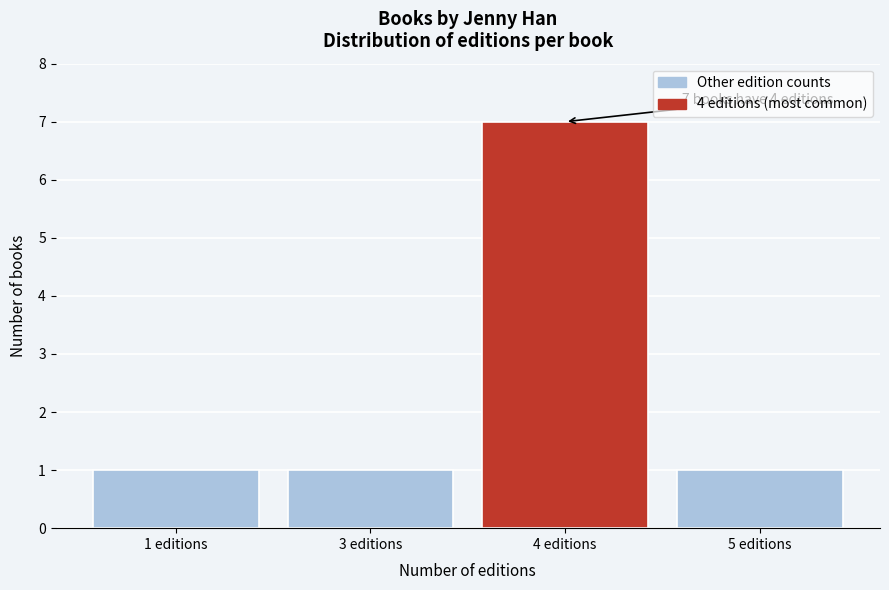

Reading left to right, list all the values displayed in this chart.

1 editions=1	3 editions=1	4 editions=7	5 editions=1